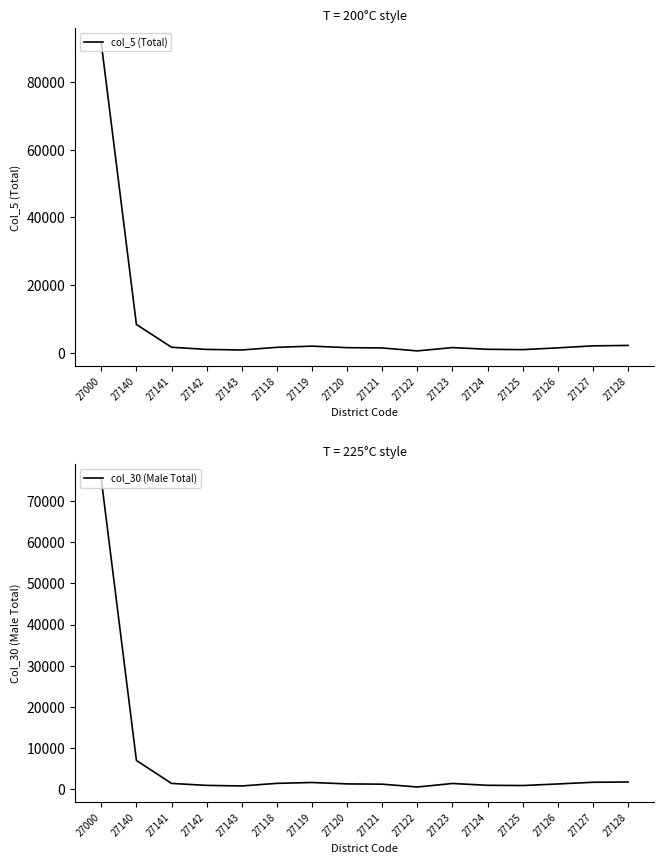

True or false: col_30 (Male Total) has more than 1 interior local peaks.

True